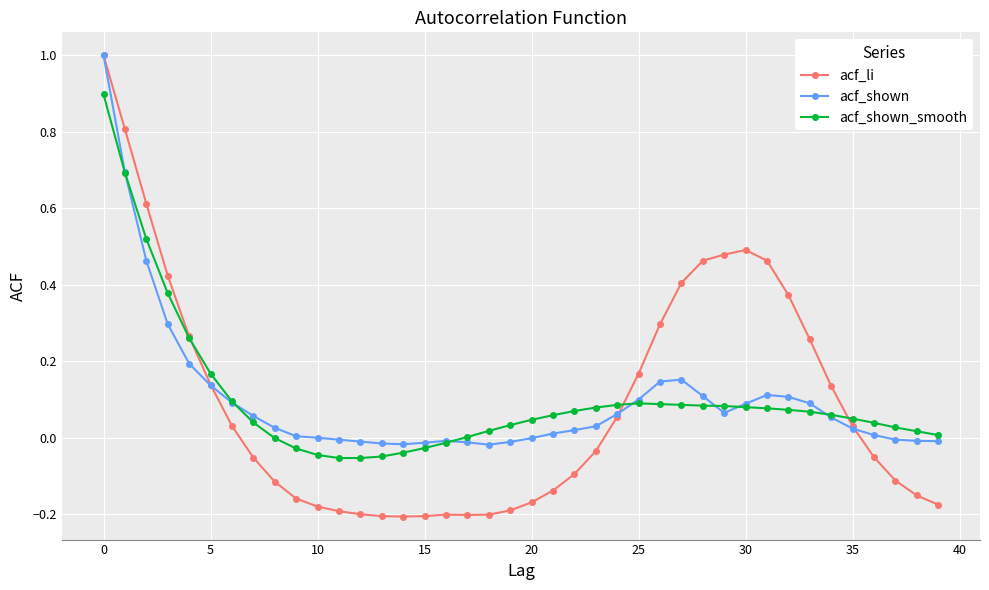

What is the value of the acf_shown_smooth point at the 1st from the left?

0.9